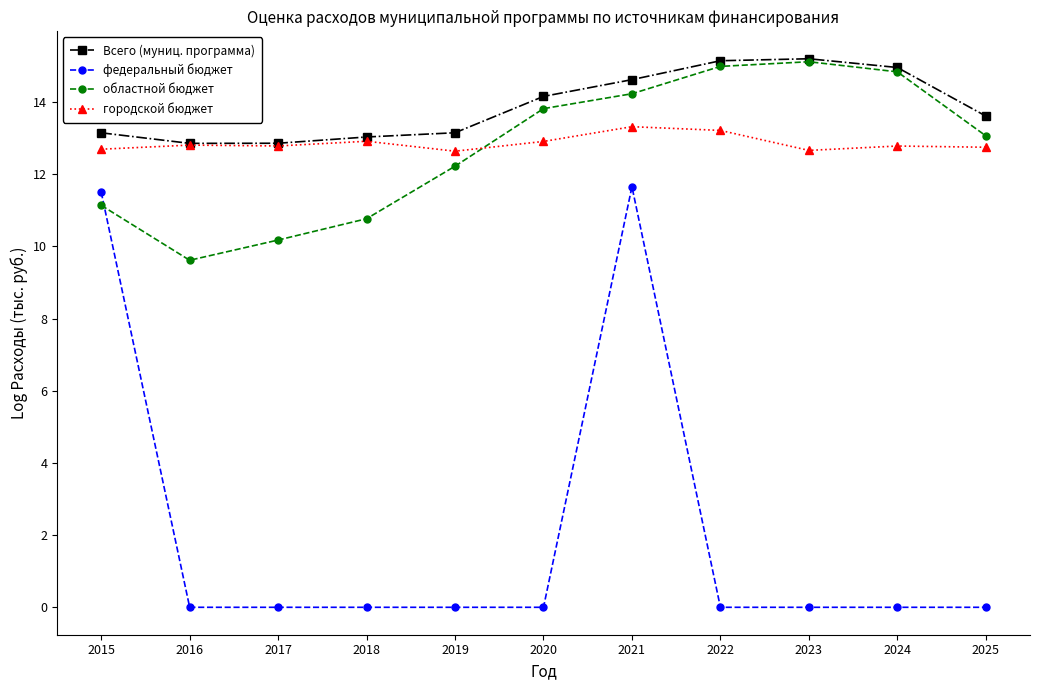

How many городской бюджет values are between 12 and 13?

9